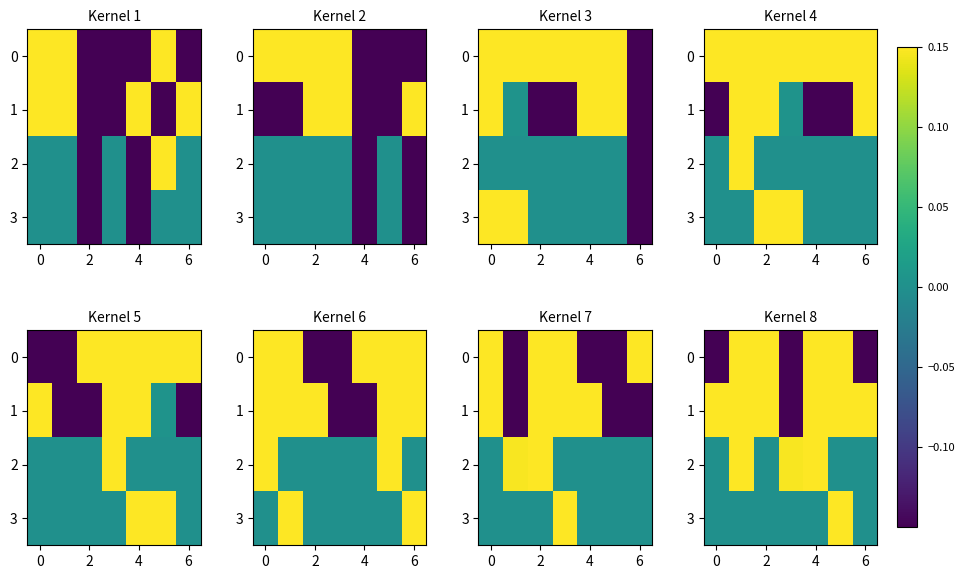

How many data points in 3 are above 0?

1